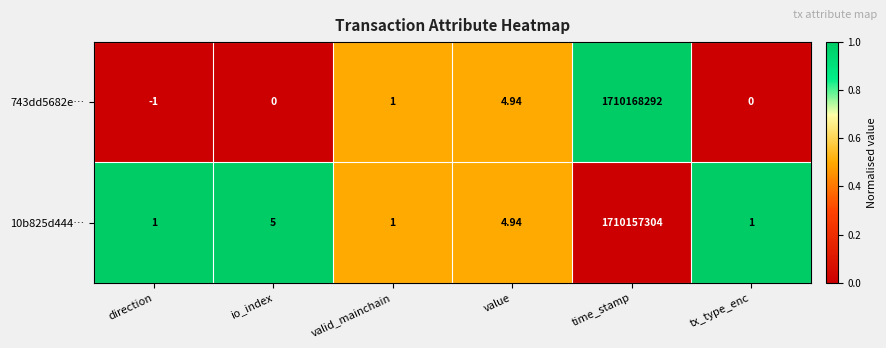

Which category has the highest value across all series?

time_stamp